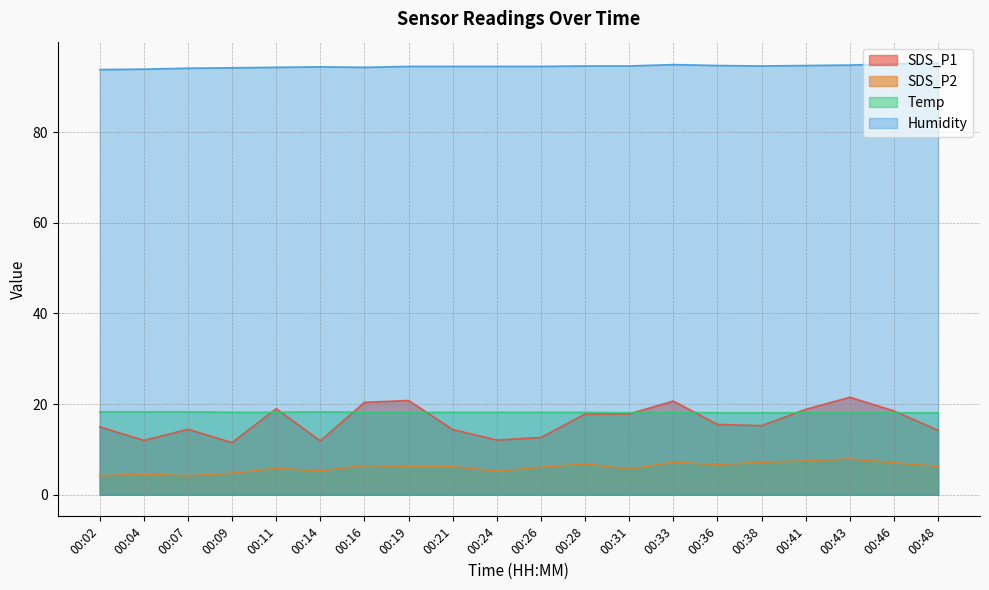

Read the Humidity value at 00:28.

94.6